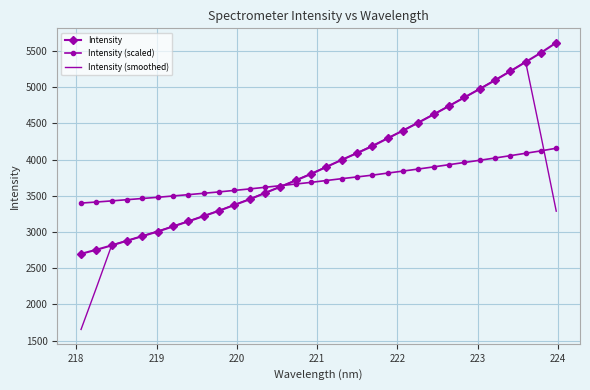

What is the minimum value shown in the chart?

1653.9